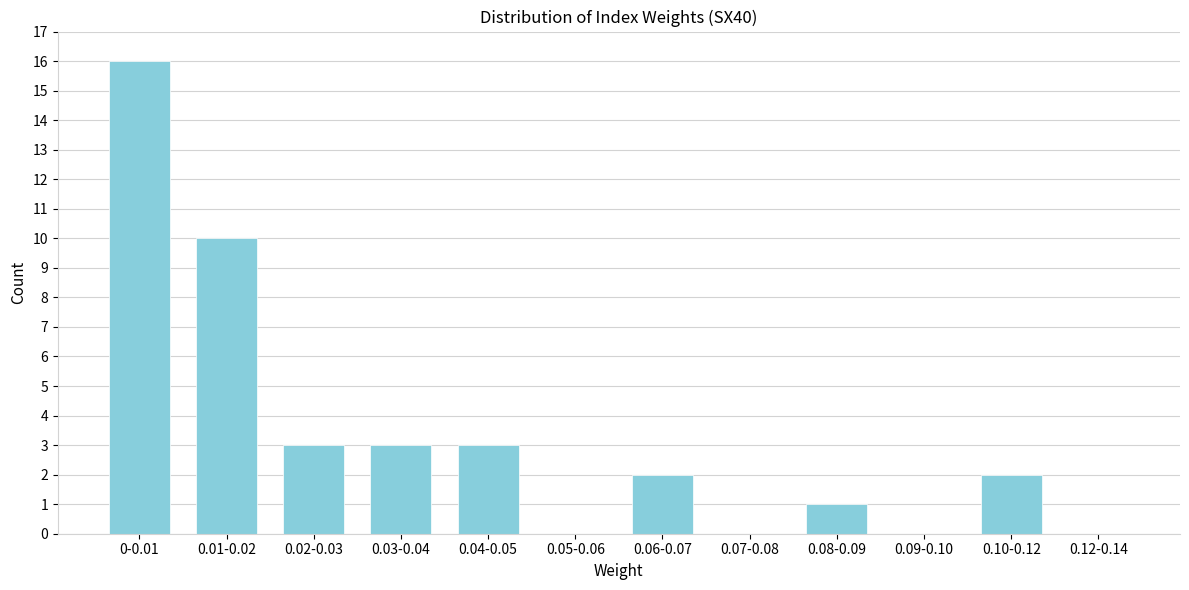

Reading left to right, list all the values displayed in this chart.

0-0.01=16	0.01-0.02=10	0.02-0.03=3	0.03-0.04=3	0.04-0.05=3	0.05-0.06=0	0.06-0.07=2	0.07-0.08=0	0.08-0.09=1	0.09-0.10=0	0.10-0.12=2	0.12-0.14=0